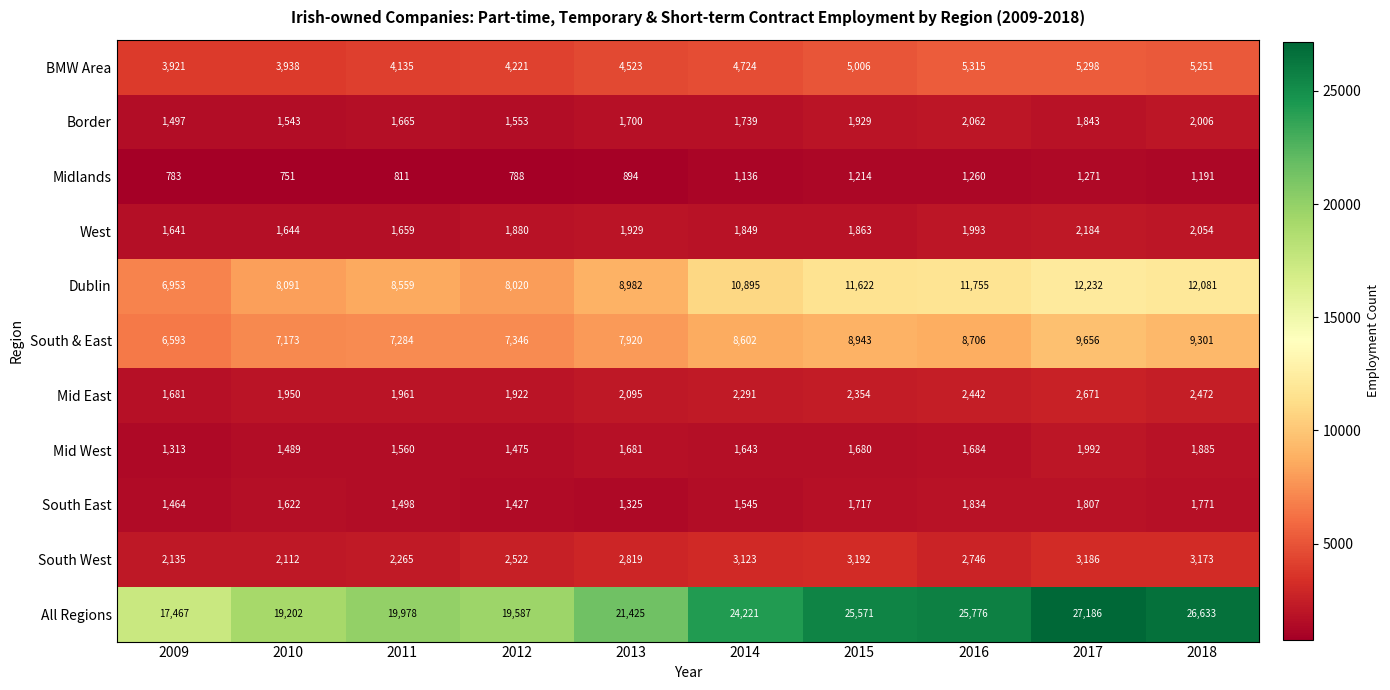

What is the average value of the South West series?

2727